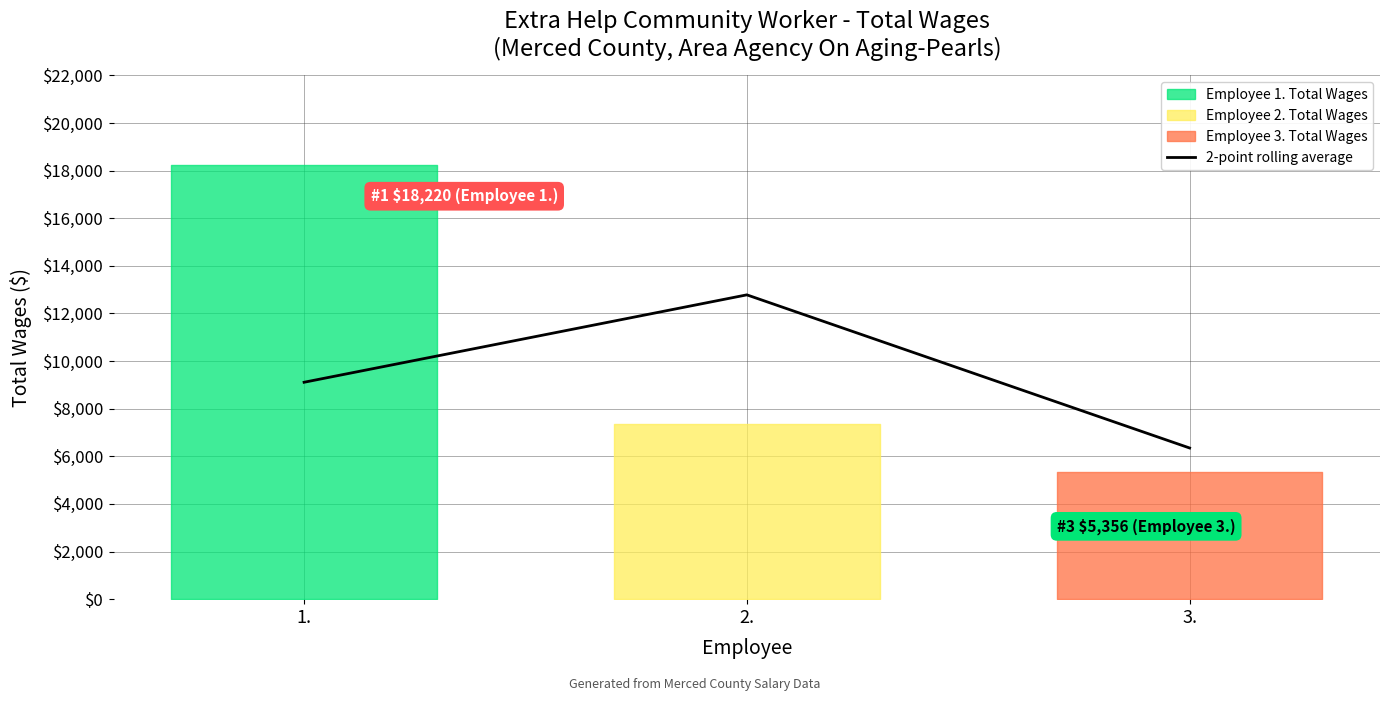

What is the highest value of the 2-point rolling average series?

12781